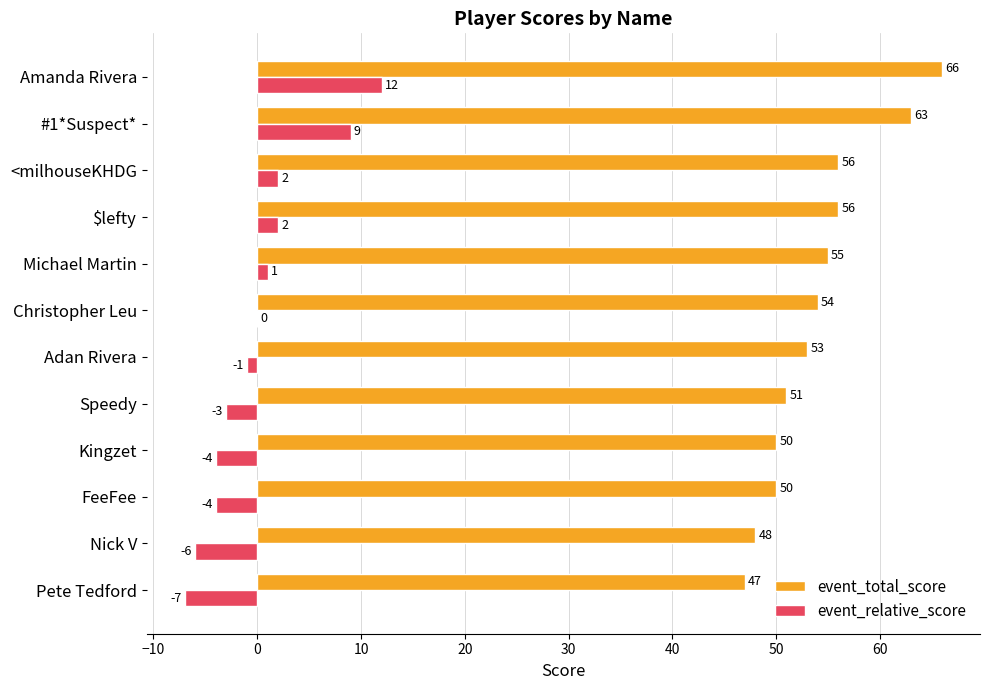

Is it true that event_total_score equals 74 at <milhouseKHDG?

False